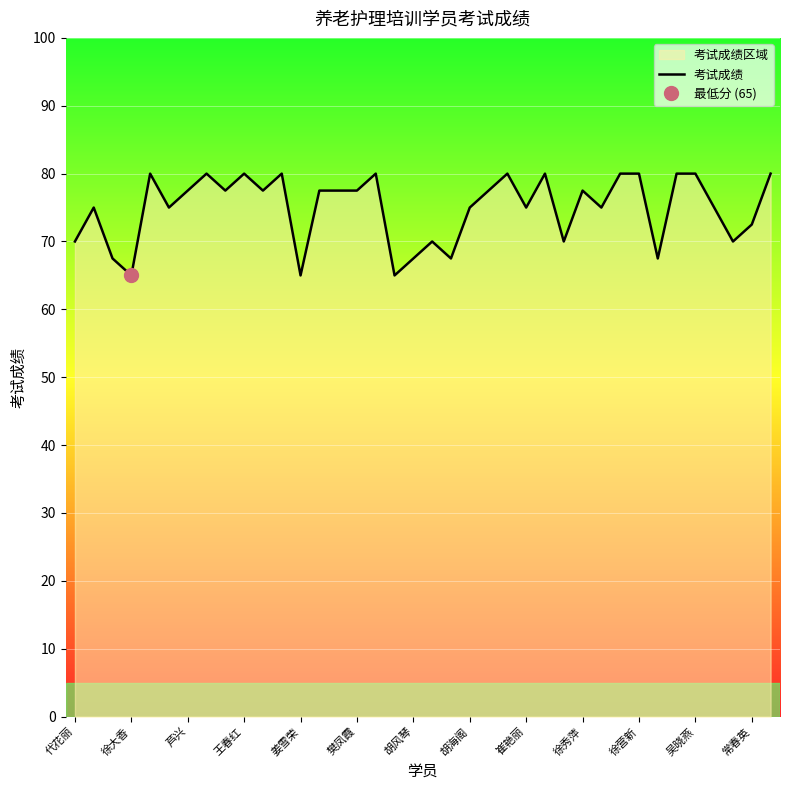

True or false: 考试成绩 has a value of 93.1 at 胡风琴.

False